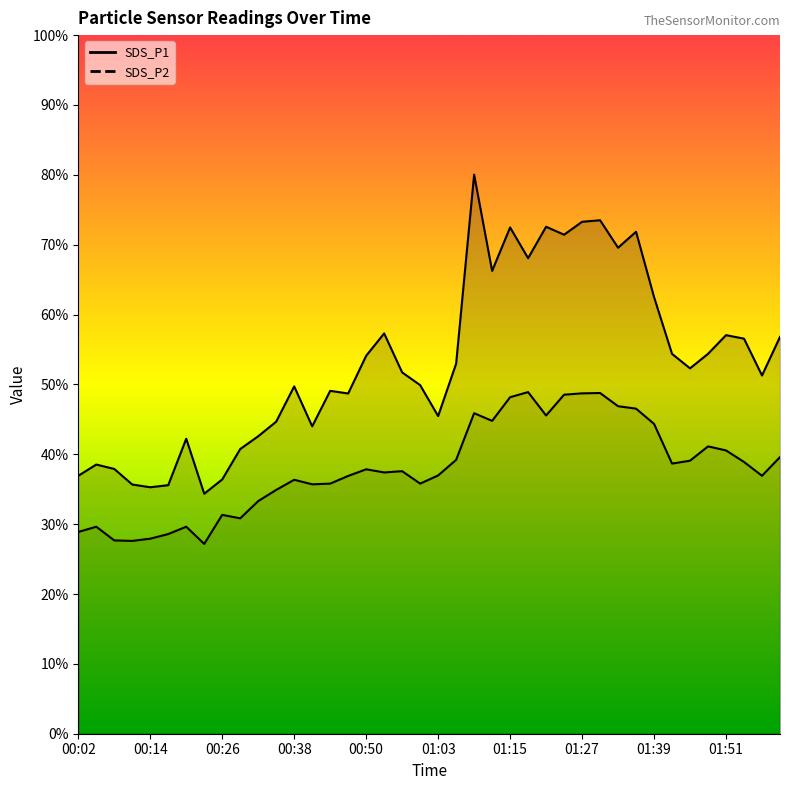

The SDS_P1 series shows 102.0 at 01:15. True or false?

False